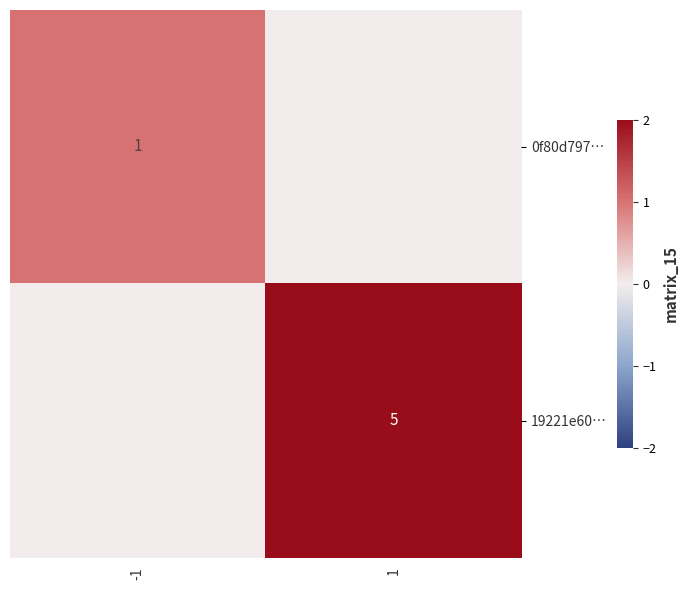

Rank the series by their average value, from lowest to highest.

0f80d797…, 19221e60…